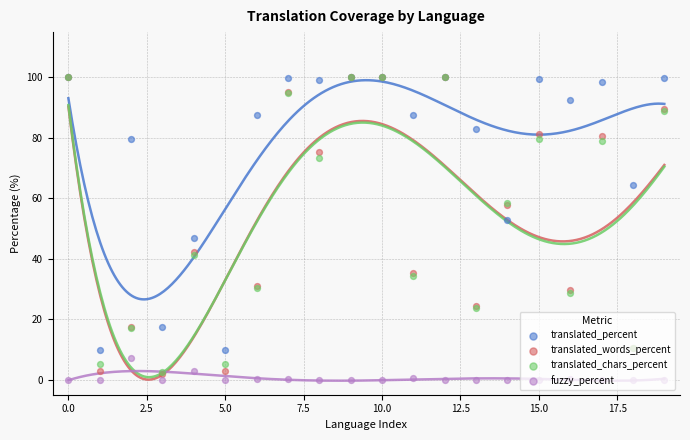

Which series contains the highest Y value?

translated_percent